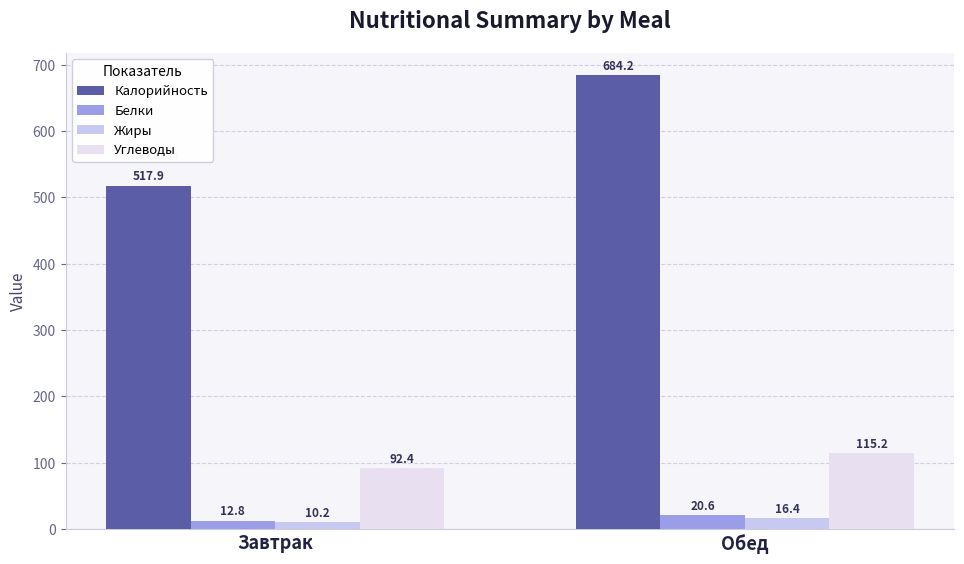

True or false: Жиры has a value of 17.9 at Завтрак.

False